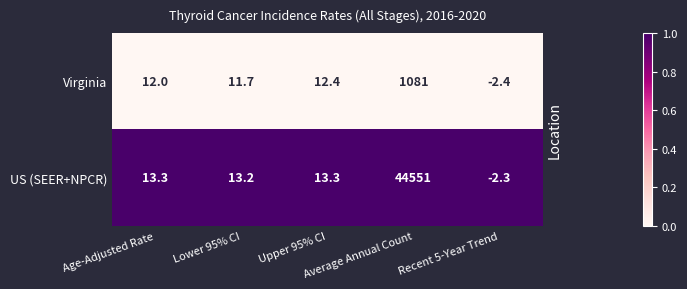

How many series are shown in this chart?

2